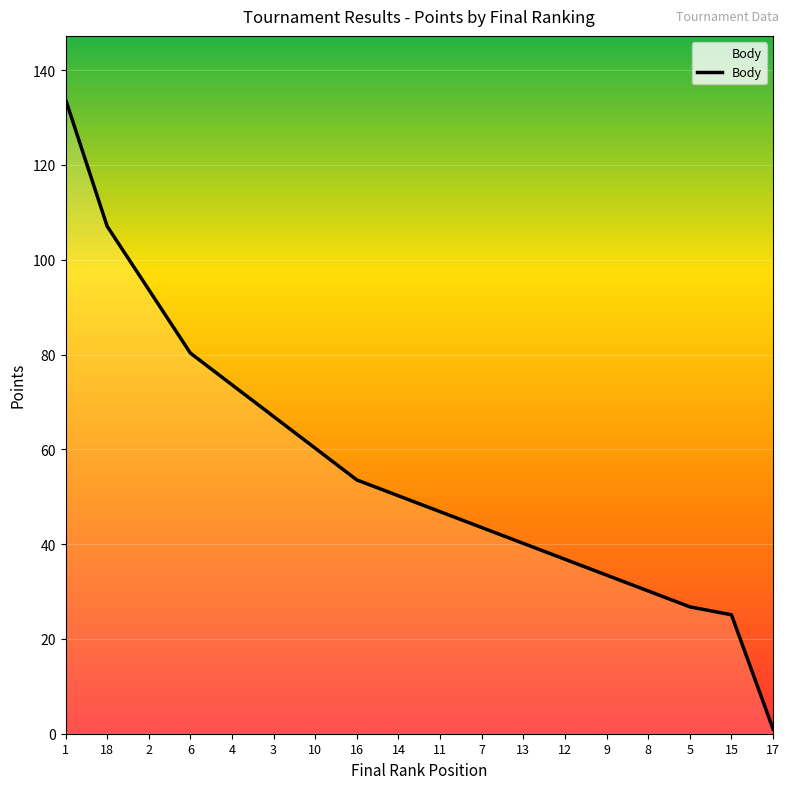

Read the value at 15.

25.1